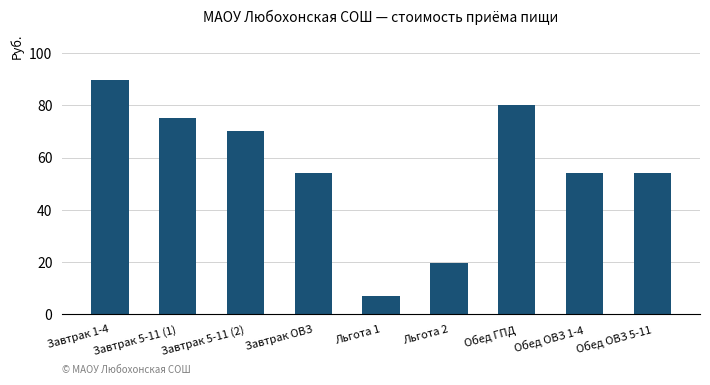

Is it true that the value at Обед ГПД is 42.1?

False